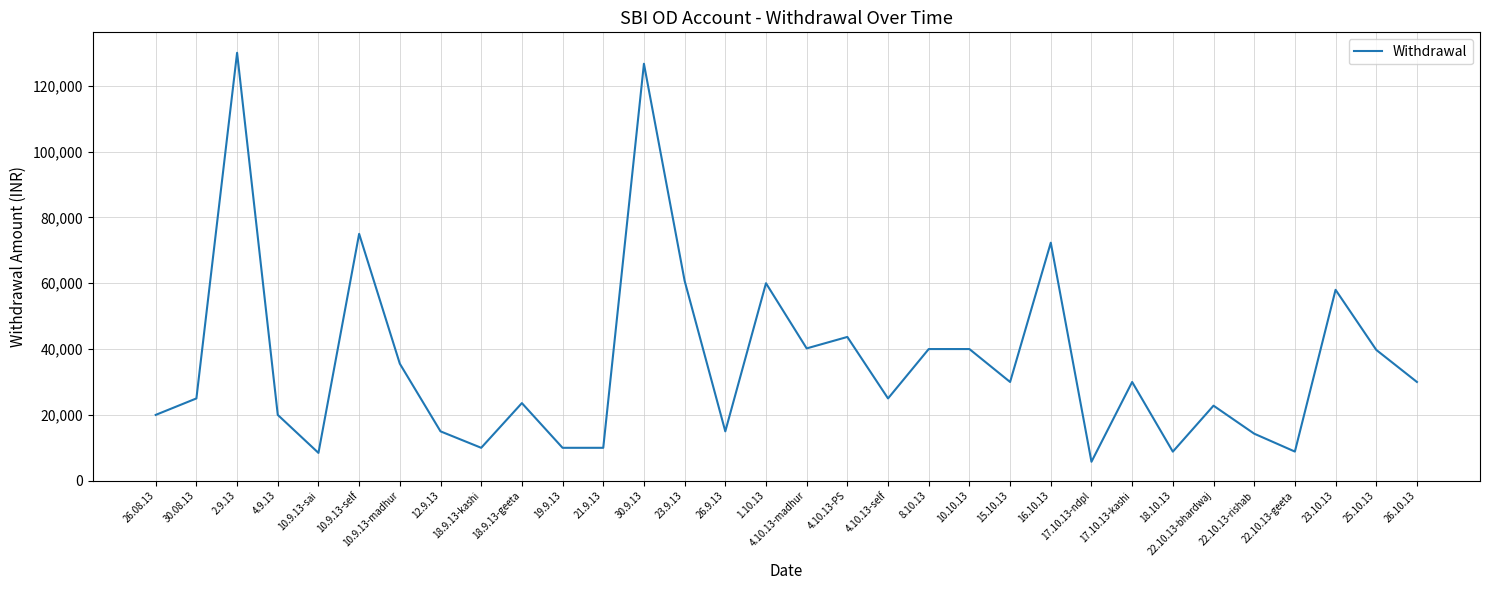

Is it true that the value at 22.10.13-bhardwaj is 36918?

False